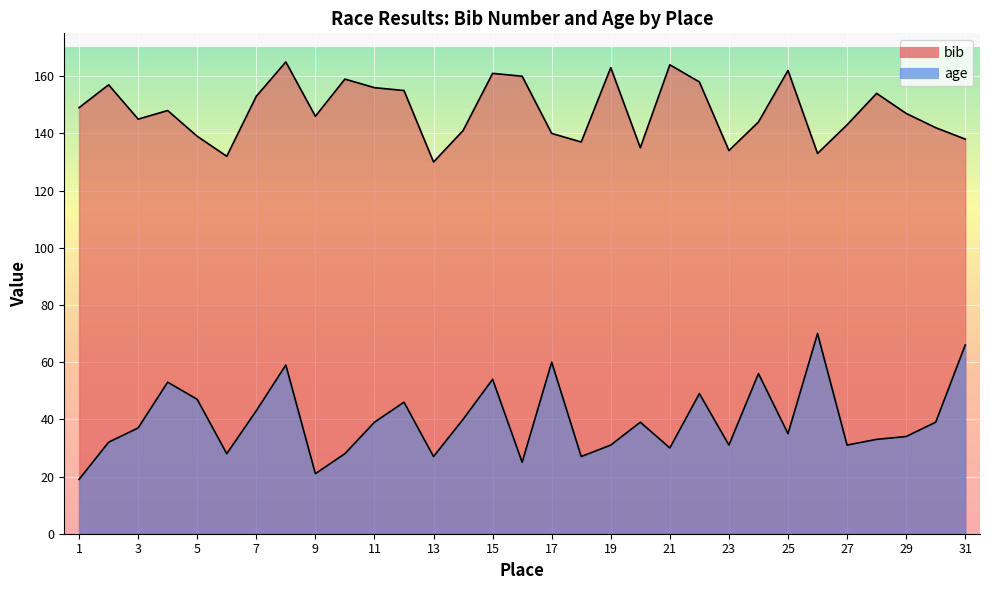

Which series has the widest spread of values?

age